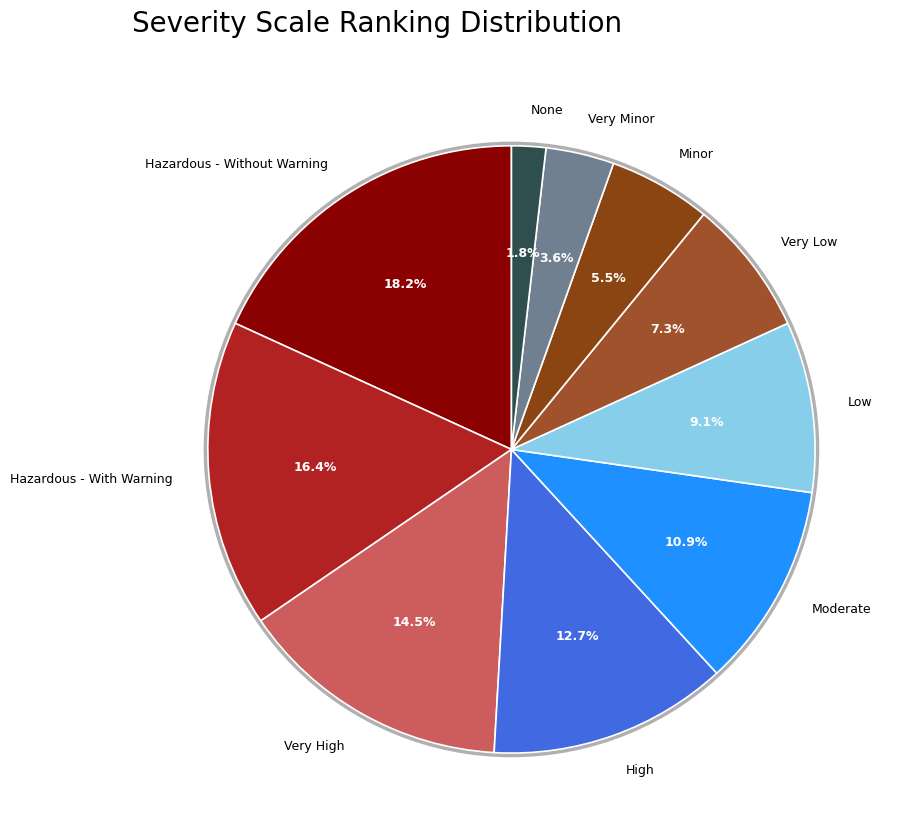

To the nearest percent, what is the combined percentage of Hazardous - Without Warning and Minor?

24%